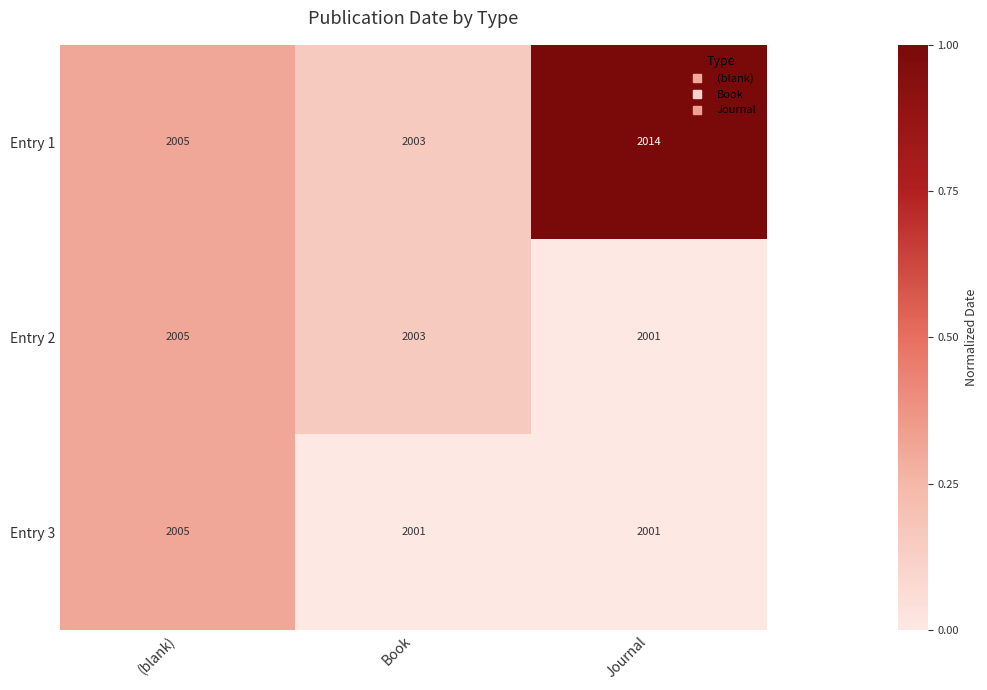

The value of Entry 3 at Journal is 2860. True or false?

False